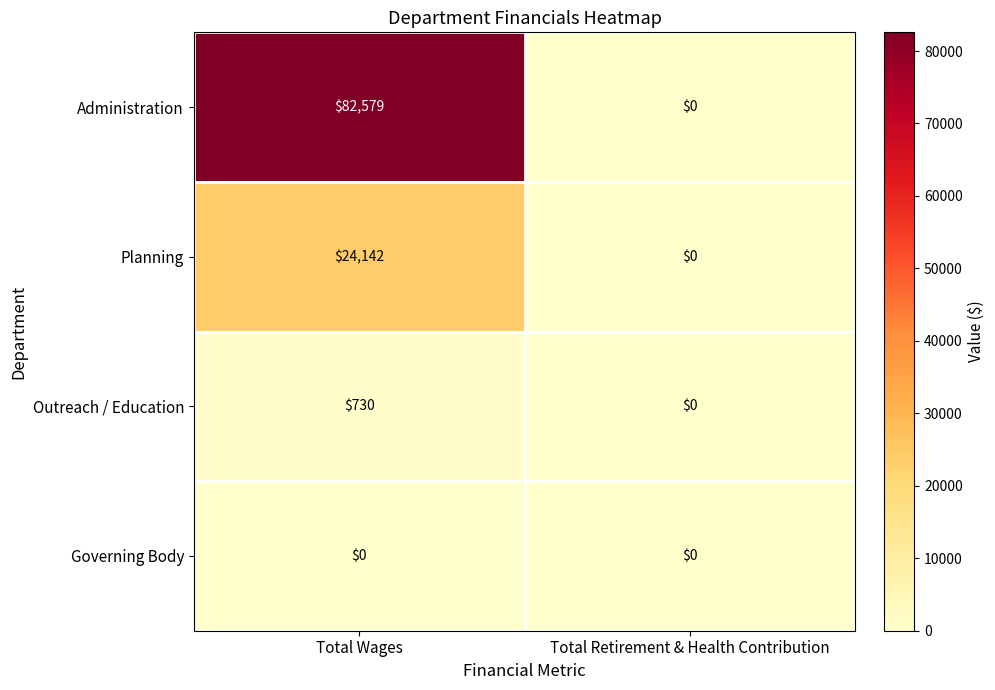

What is the difference between the highest and lowest values at Total Wages?

82579